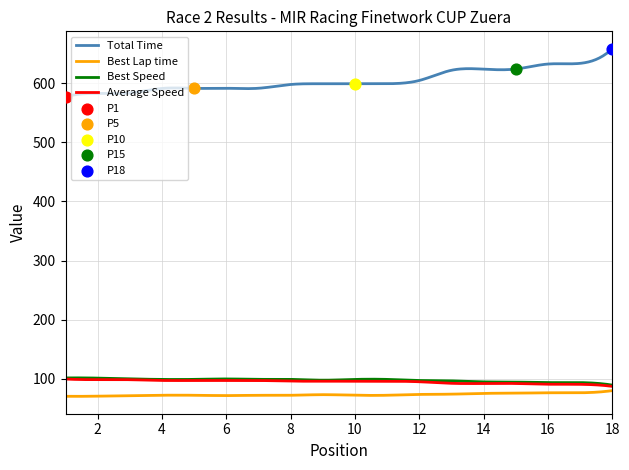

Is the value of Best Lap time at Oscar Mercader greater than the value of Total Time at Juan Lopez Zuazo?

No